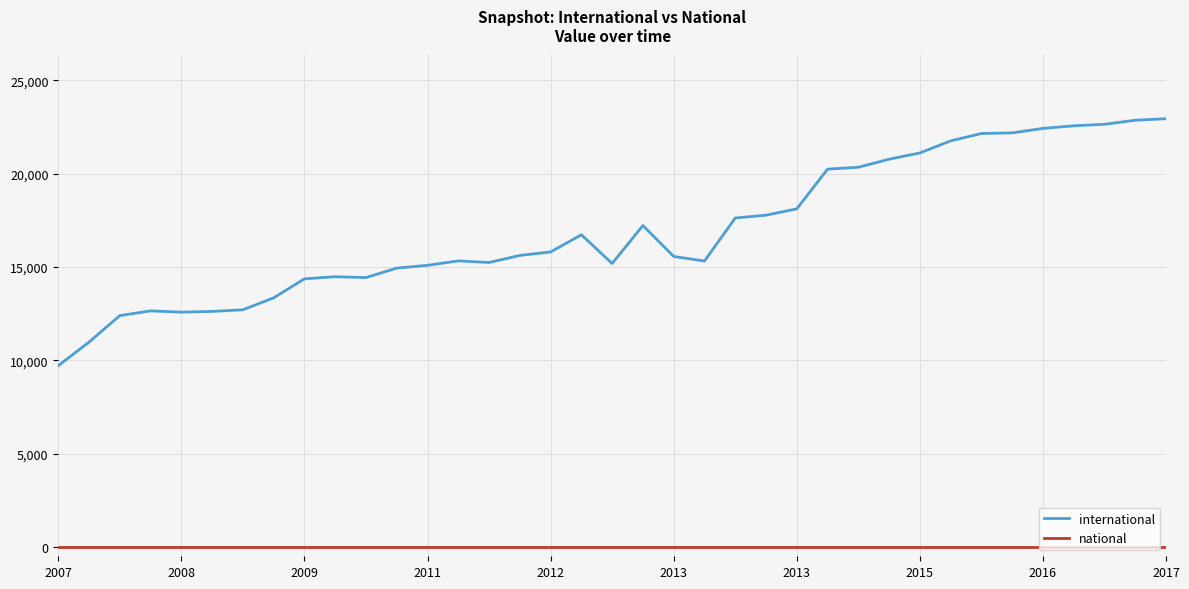

Which series has the widest spread of values?

international